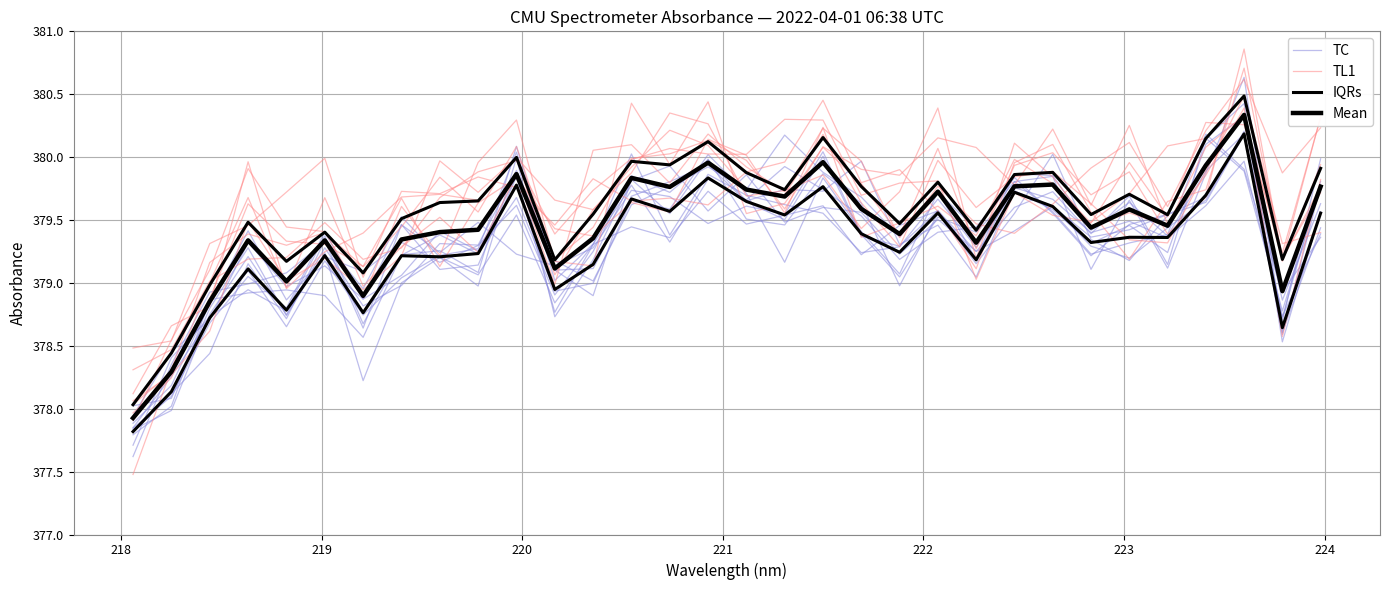

What is the lowest value of the TC series?

377.9